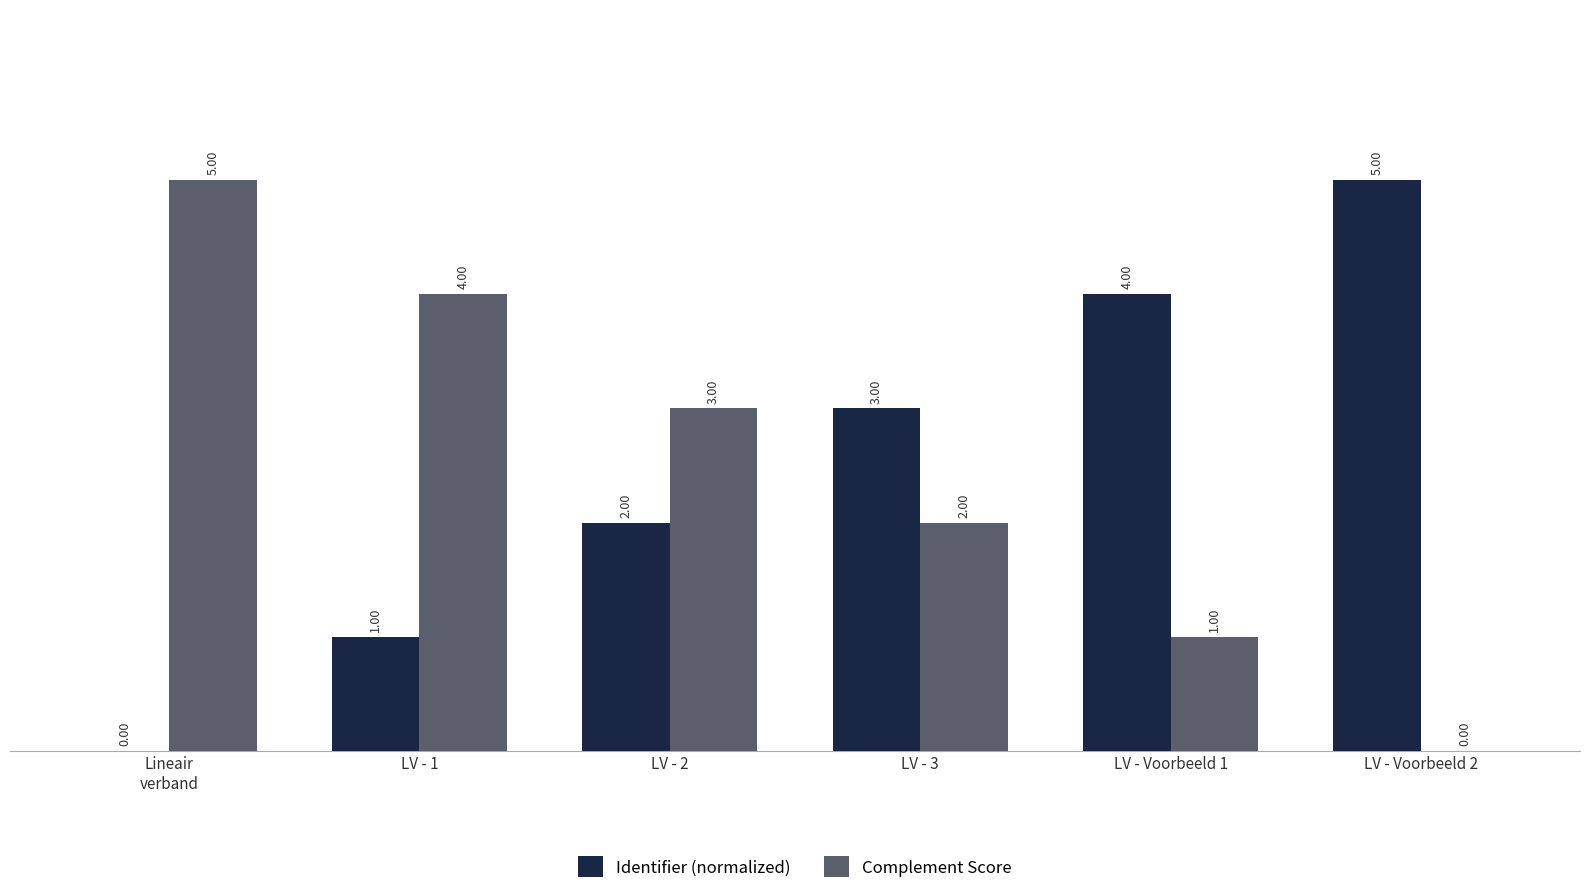

Is the value of Identifier (normalized) at LV - 1 greater than the value of Complement Score at LV - 3?

No